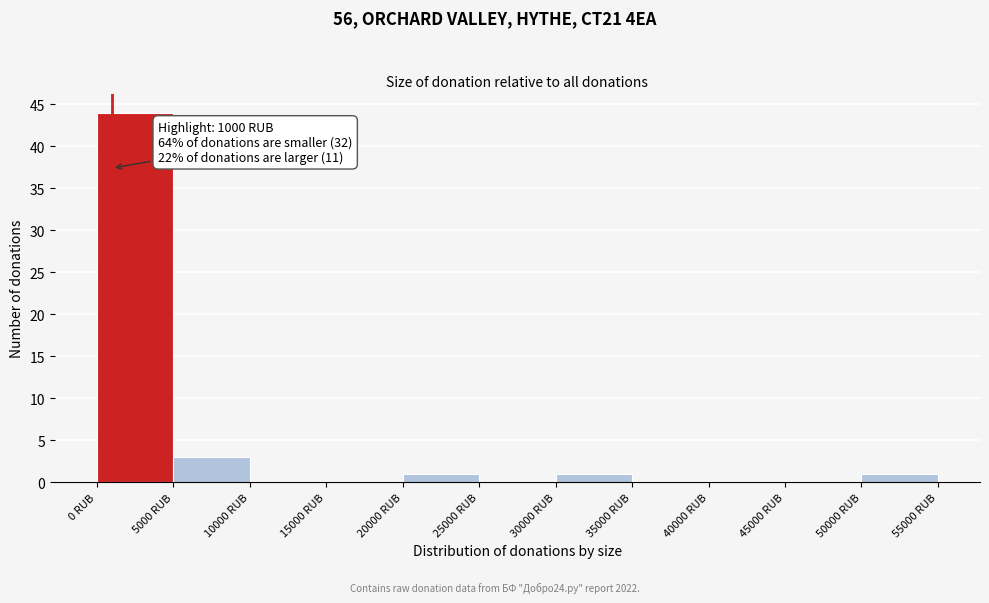

Which range on the x-axis has the tallest bar?

0 to 5000